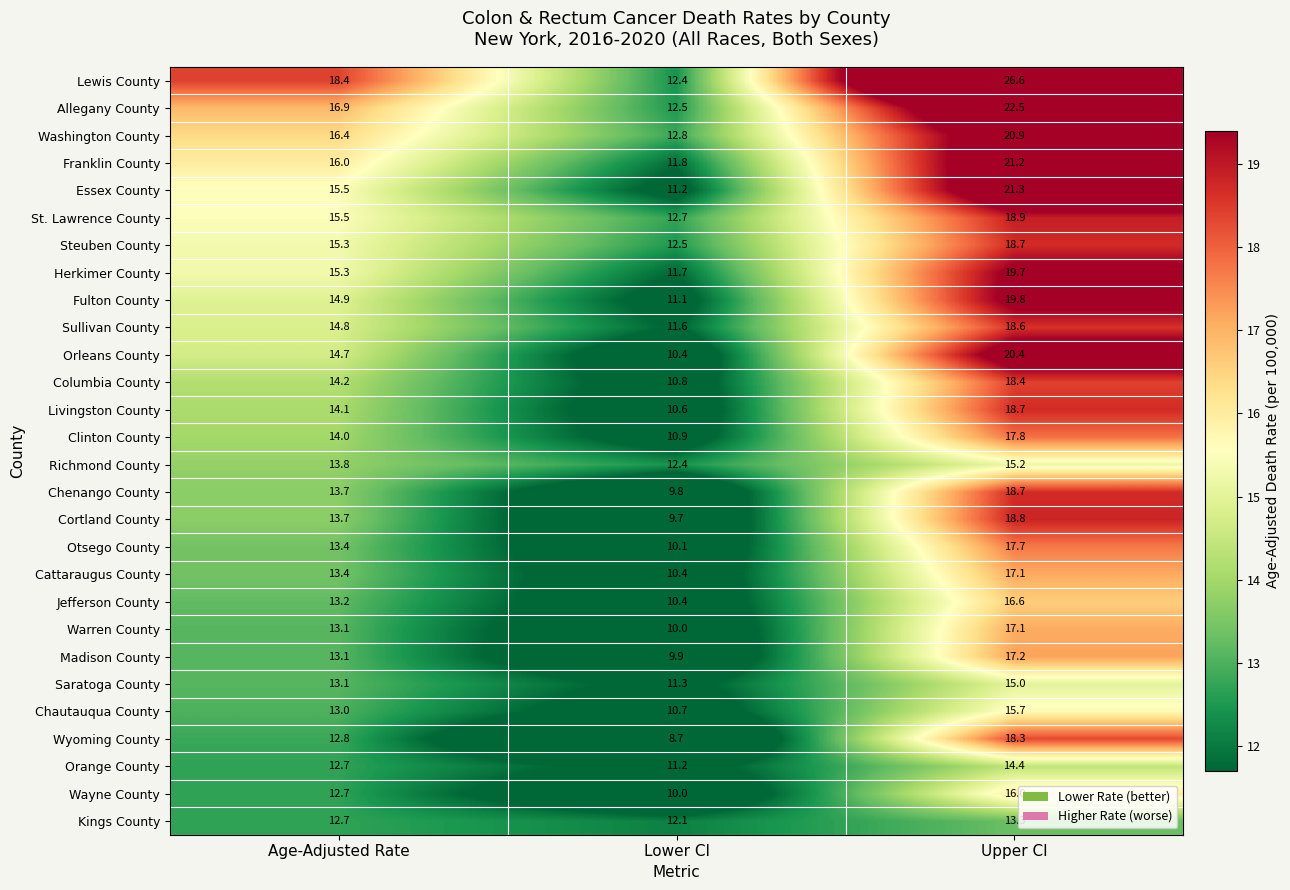

The value of Orleans County at Upper CI is 20.4. True or false?

True